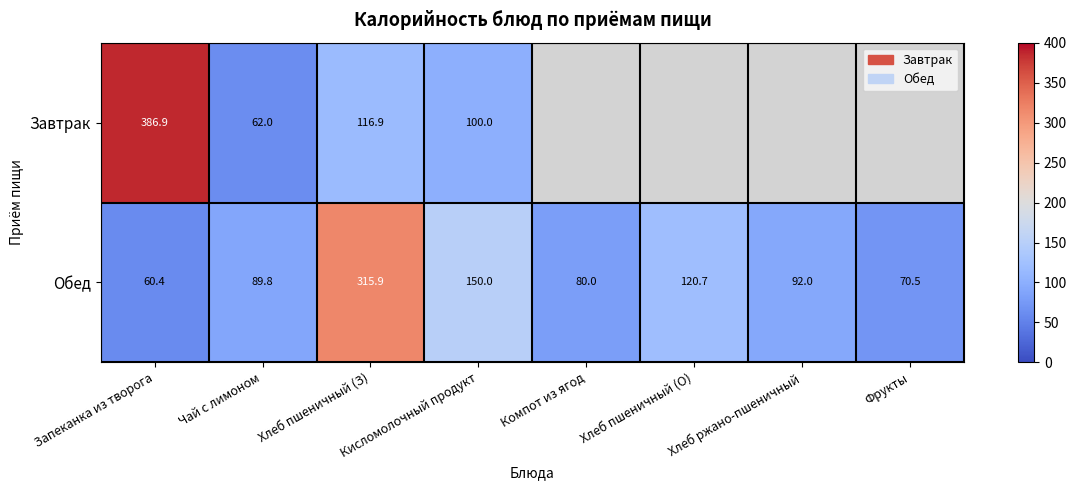

At which category is the sum across all series the highest?

Запеканка из творога